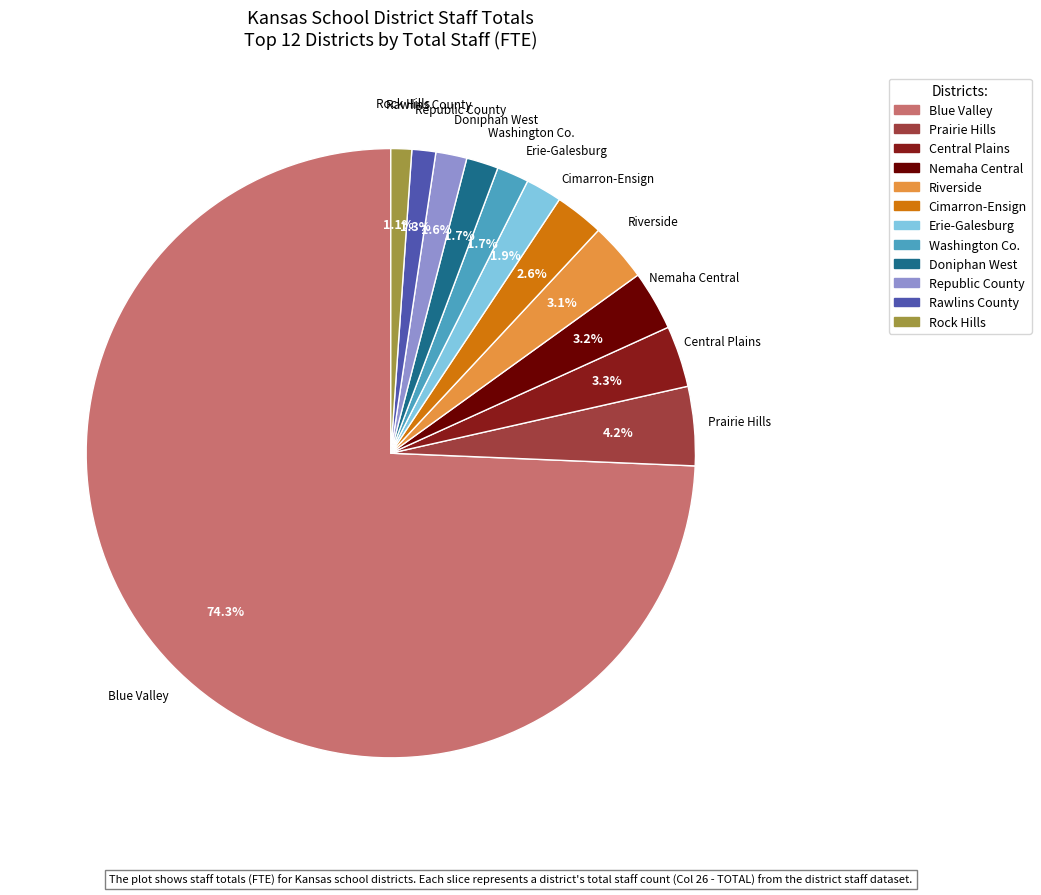

Does any single category account for the majority?

Yes